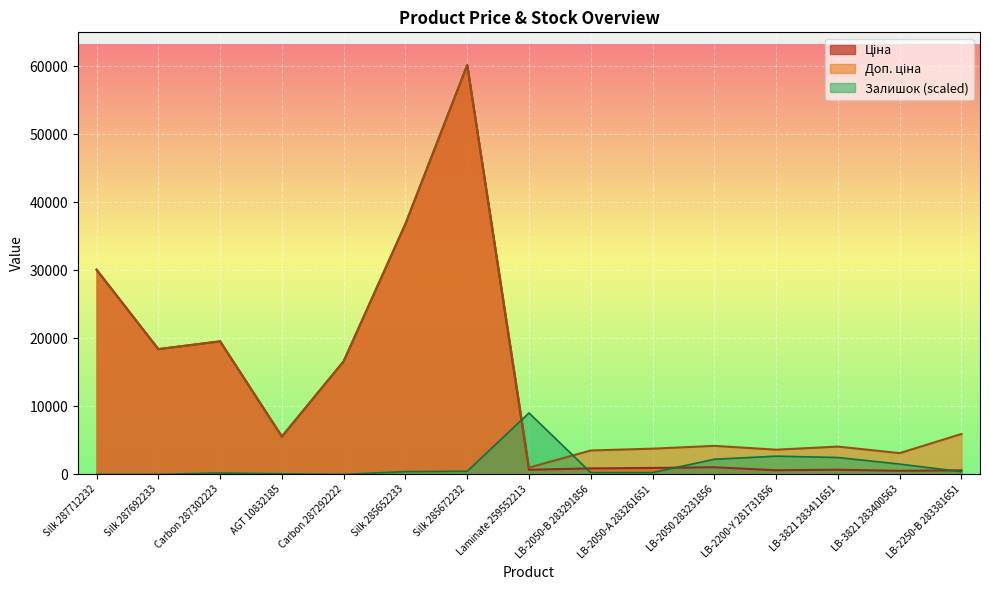

At LB-2050 283231856, list the series in order from largest to smallest.

Доп. ціна, Залишок, Ціна